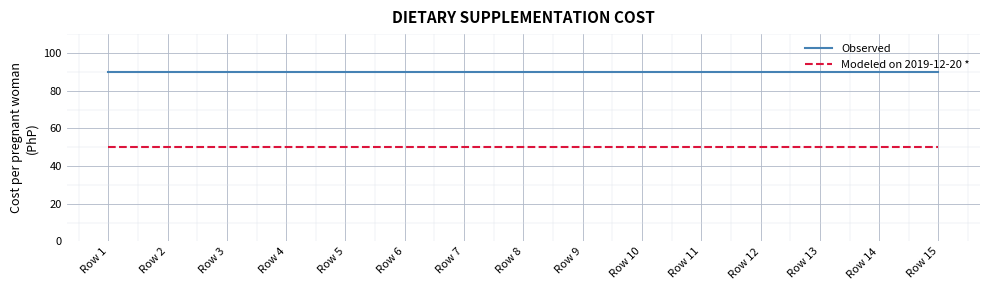

At how many categories does at least one series exceed 76?

15